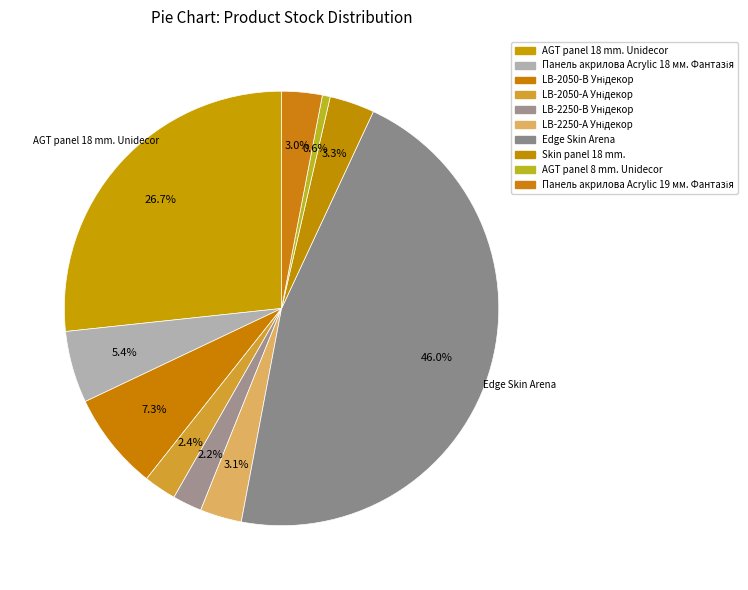

Rank the categories by value from lowest to highest.

AGT panel 8 mm. Unidecor, LB-2250-В Унідекор, LB-2050-А Унідекор, Панель акрилова Acrylic 19 мм. Фантазія, LB-2250-А Унідекор, Skin panel 18 mm., Панель акрилова Acrylic 18 мм. Фантазія, LB-2050-В Унідекор, AGT panel 18 mm. Unidecor, Edge Skin Arena